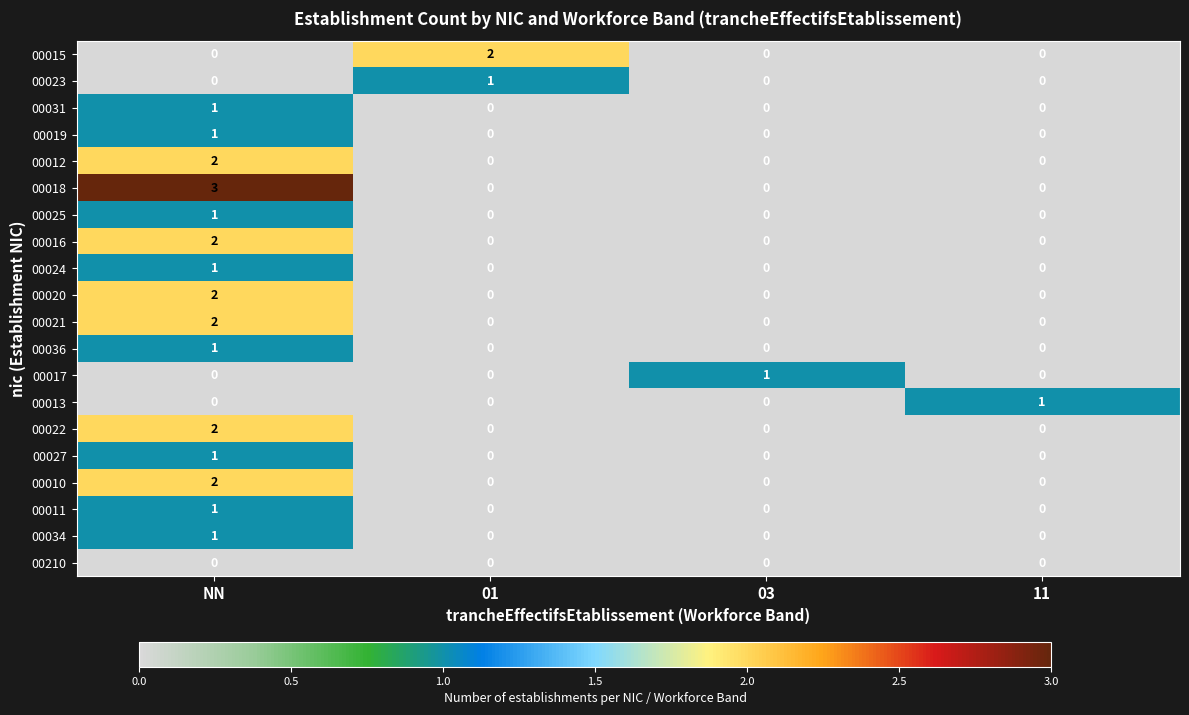

What is the total value across all series at NN?

23